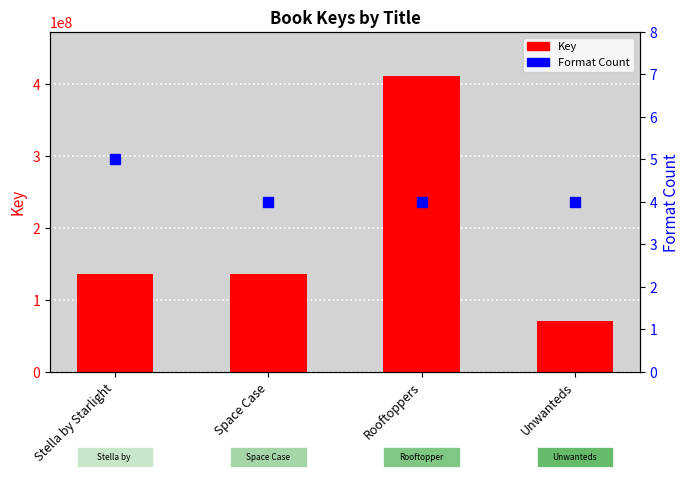

How many bars are there in each group?

2